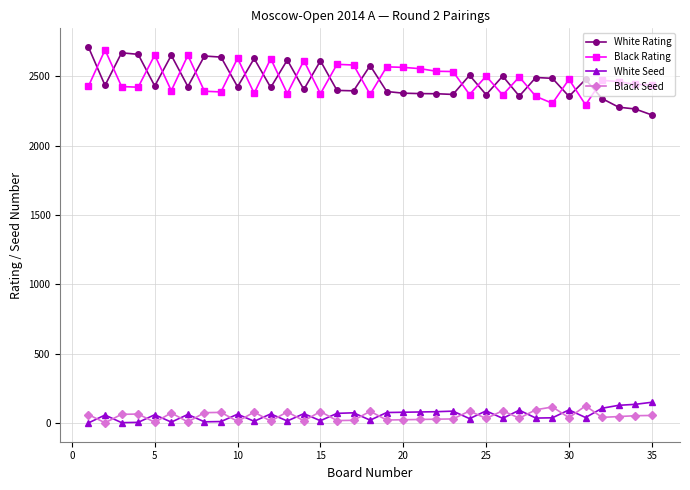

What is the sum of all White Seed values?

2002